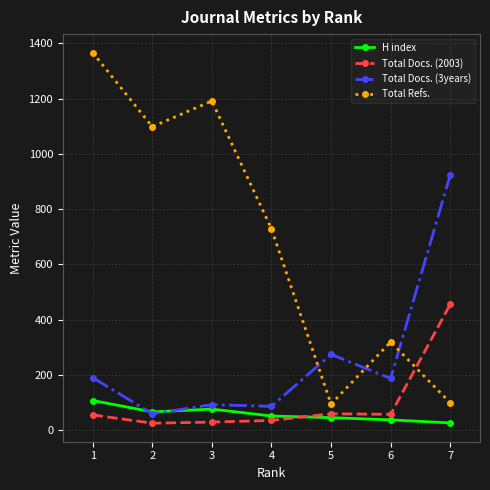

What is the value of the Total Docs. (2003) point at the 1st from the left?

55